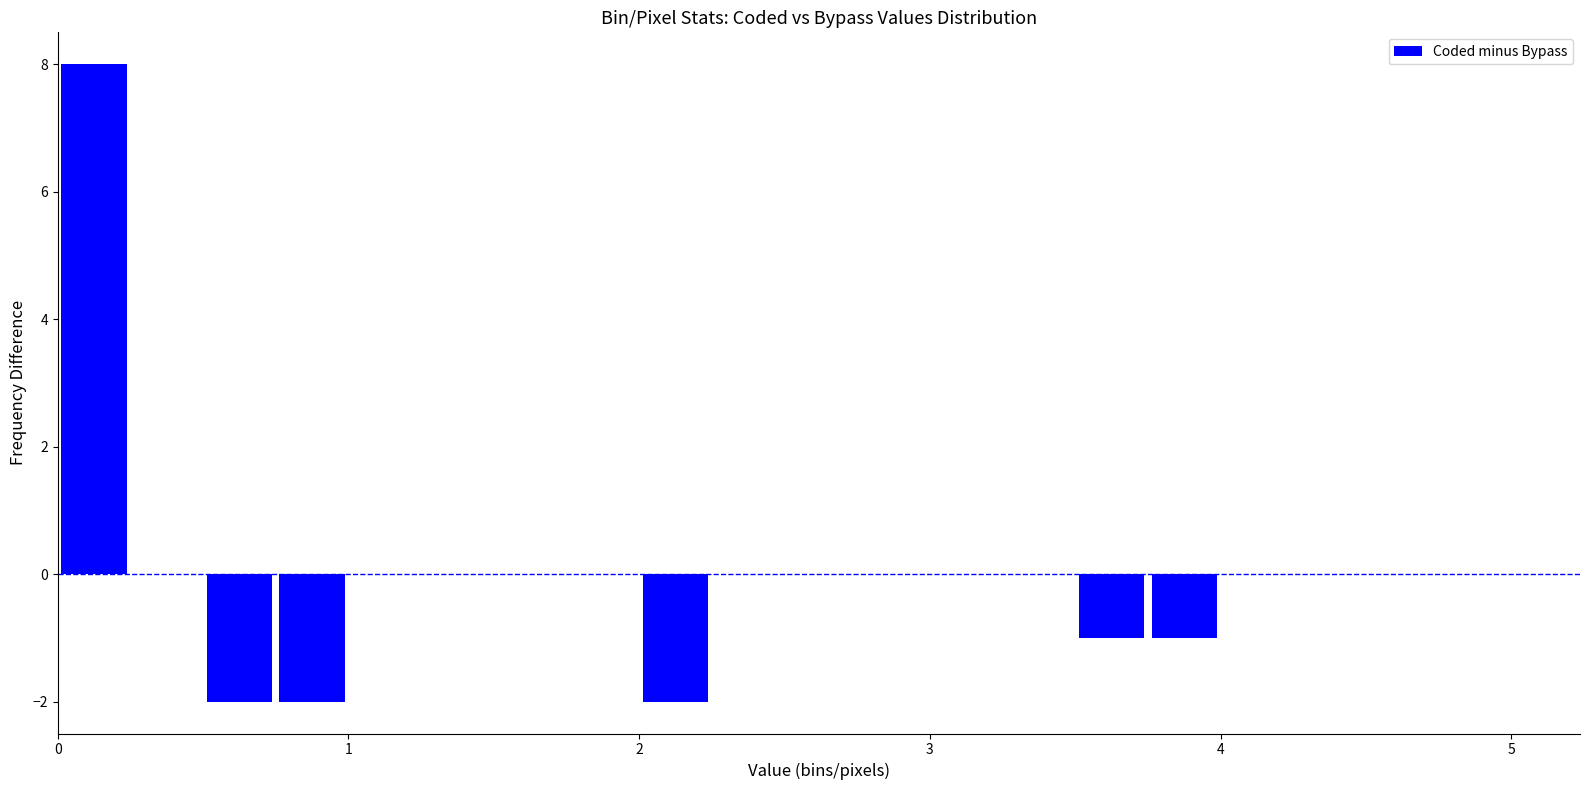

Around what value on the x-axis is the tallest bar? Give the approximate position of its centre, as read against the axis.

0.1